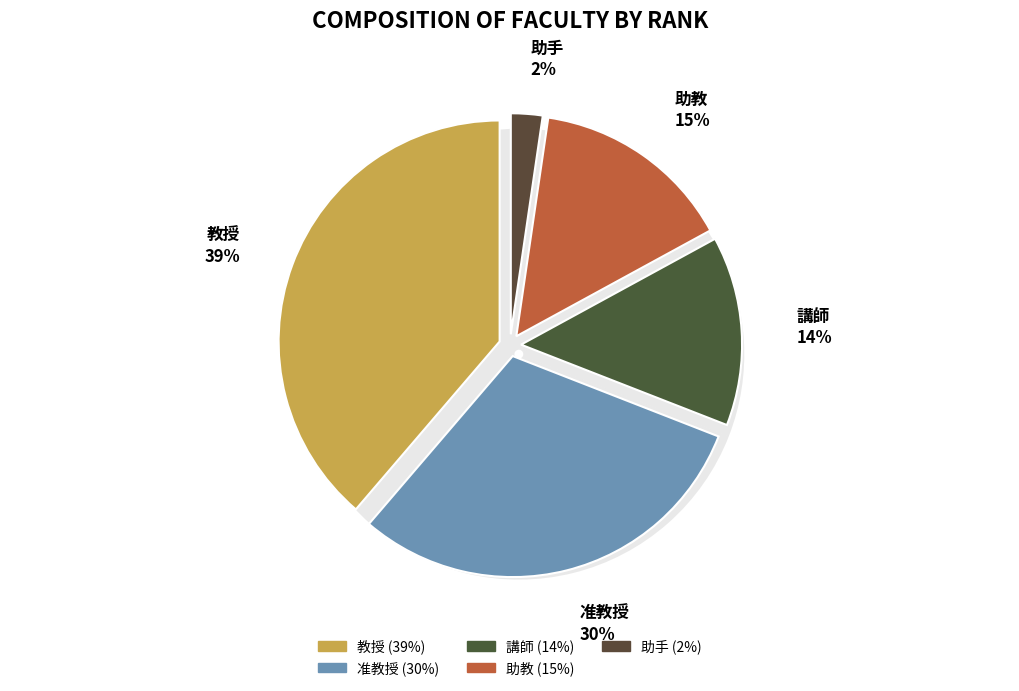

To the nearest percent, what portion does 准教授 represent?

30%